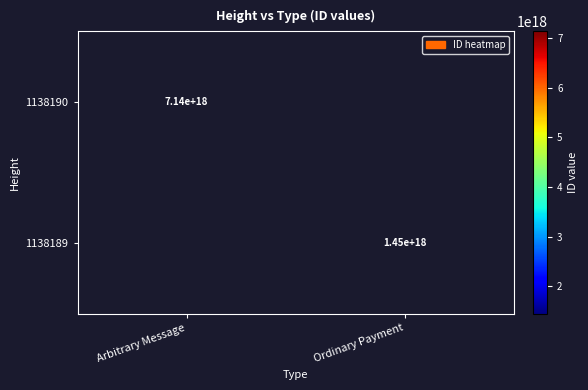

Is the value of 1138190 at Arbitrary Message greater than the value of 1138189 at Ordinary Payment?

Yes